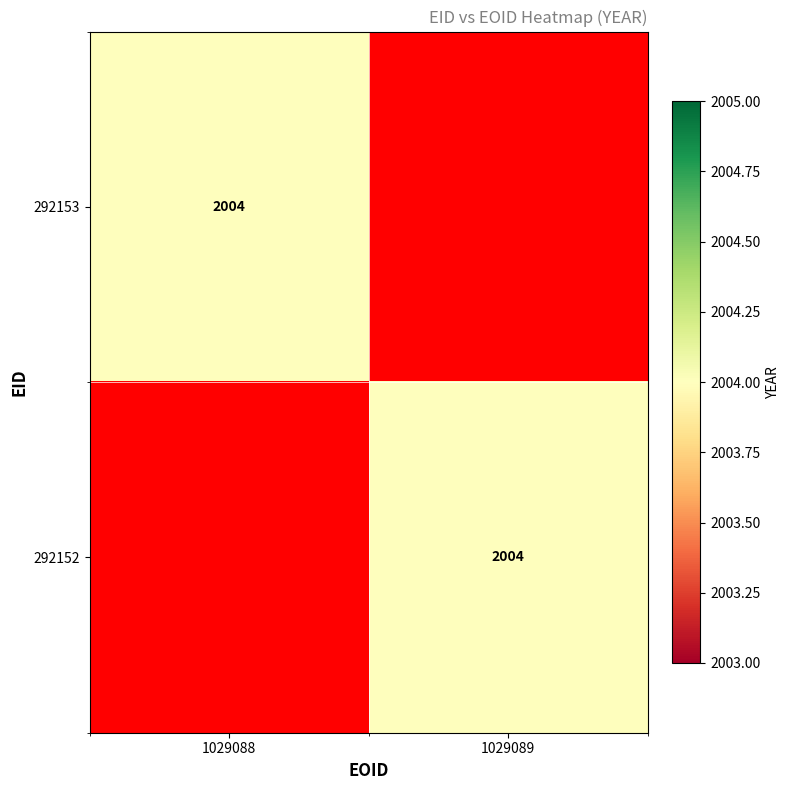

True or false: 292152 has a value of 2661 at 1029089.

False